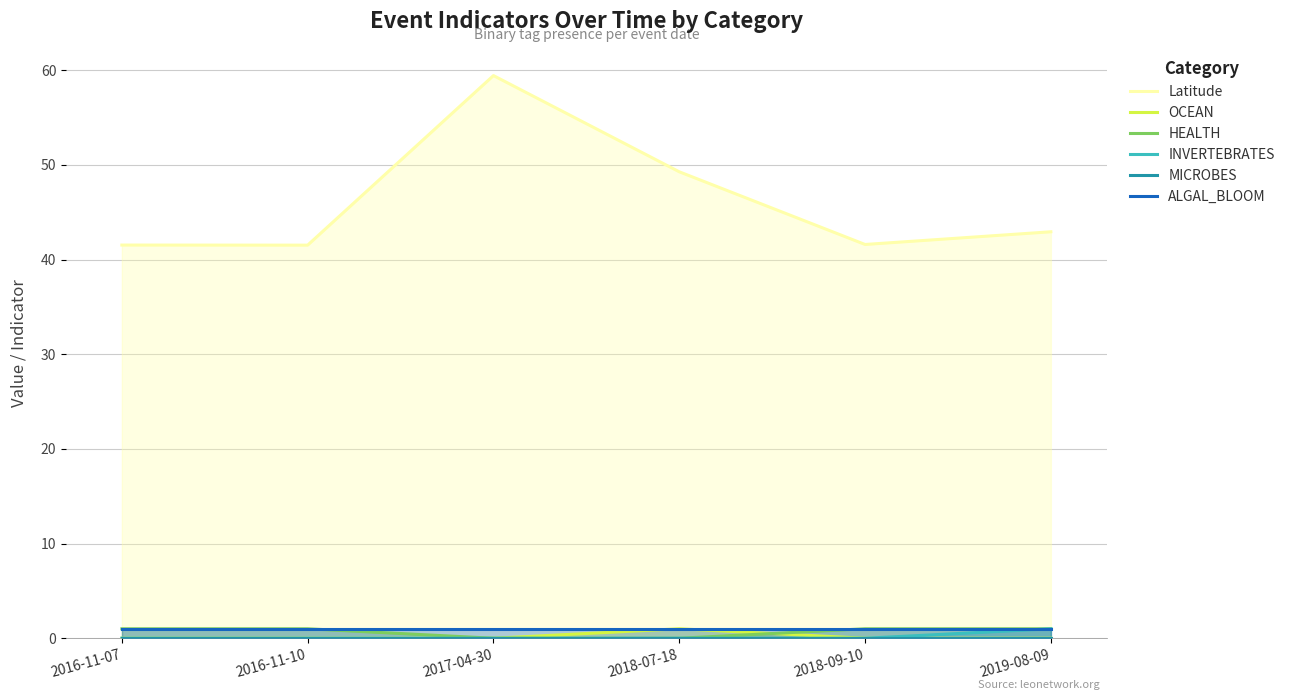

List the series in order of their peak value, lowest first.

MICROBES, OCEAN, HEALTH, INVERTEBRATES, ALGAL_BLOOM, Latitude